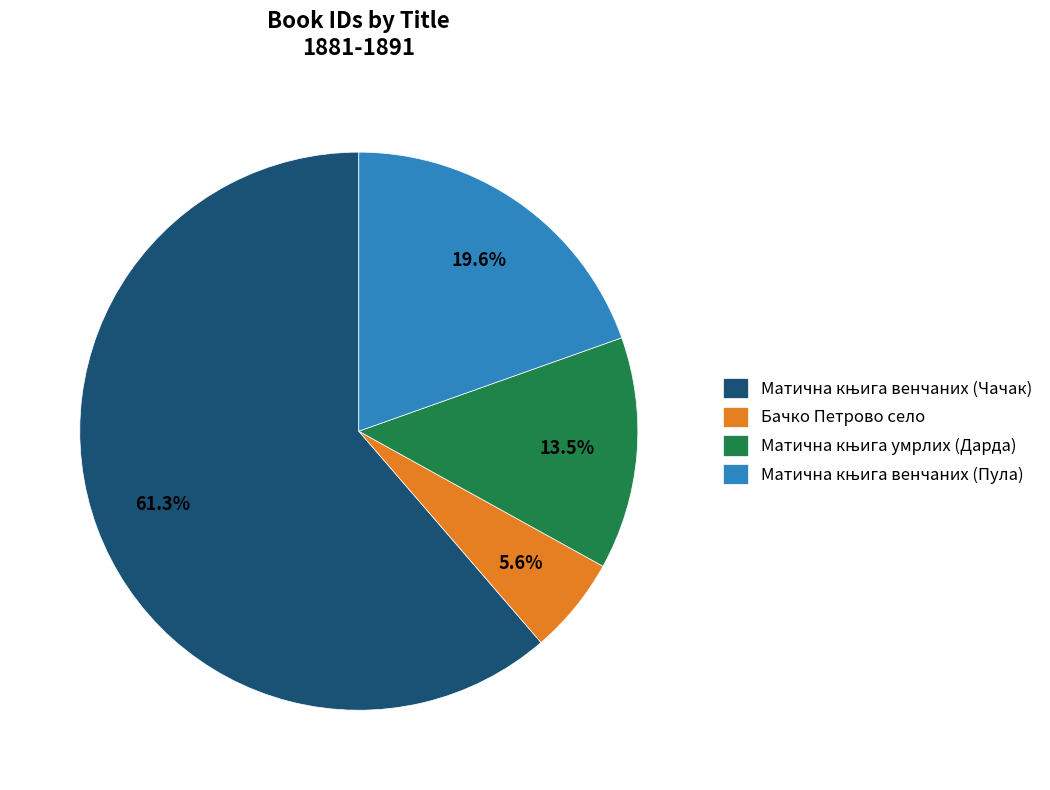

Which category has the smallest portion of the pie?

Бачко Петрово село